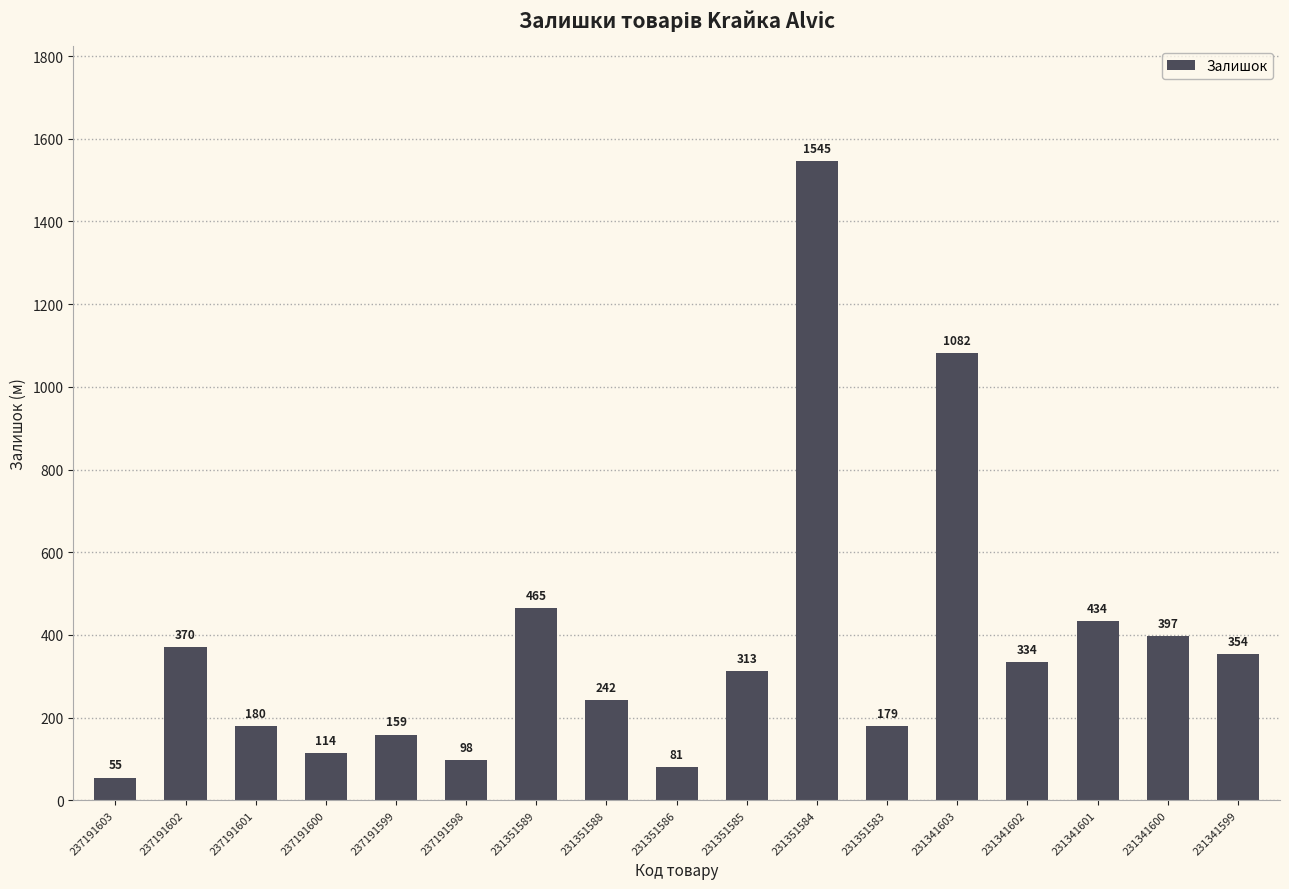

The chart shows a value of 1082 at 231341603. True or false?

True